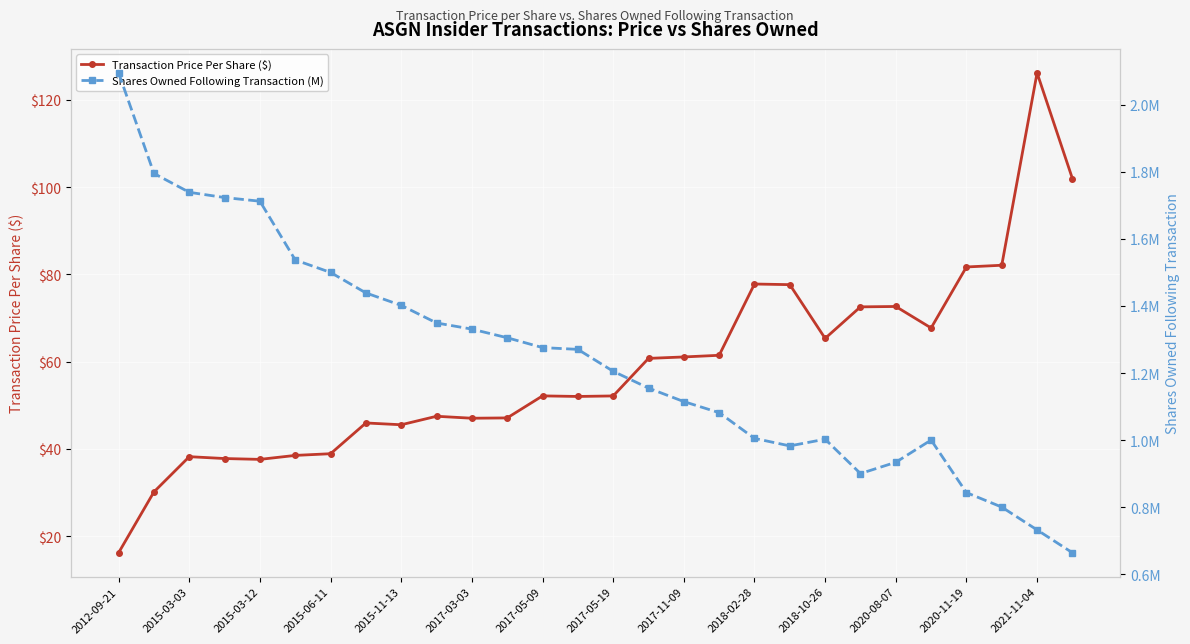

Rank the series by their average value, from highest to lowest.

Transaction Price Per Share ($), Shares Owned Following Transaction (M)